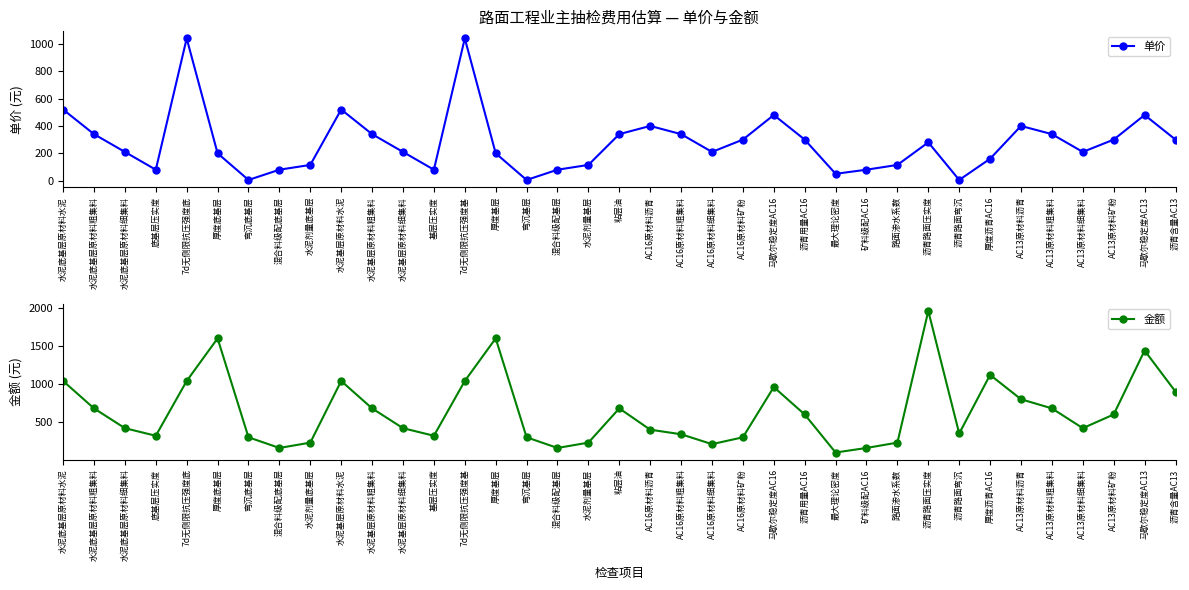

What is the sum of all 单价 values?

10270